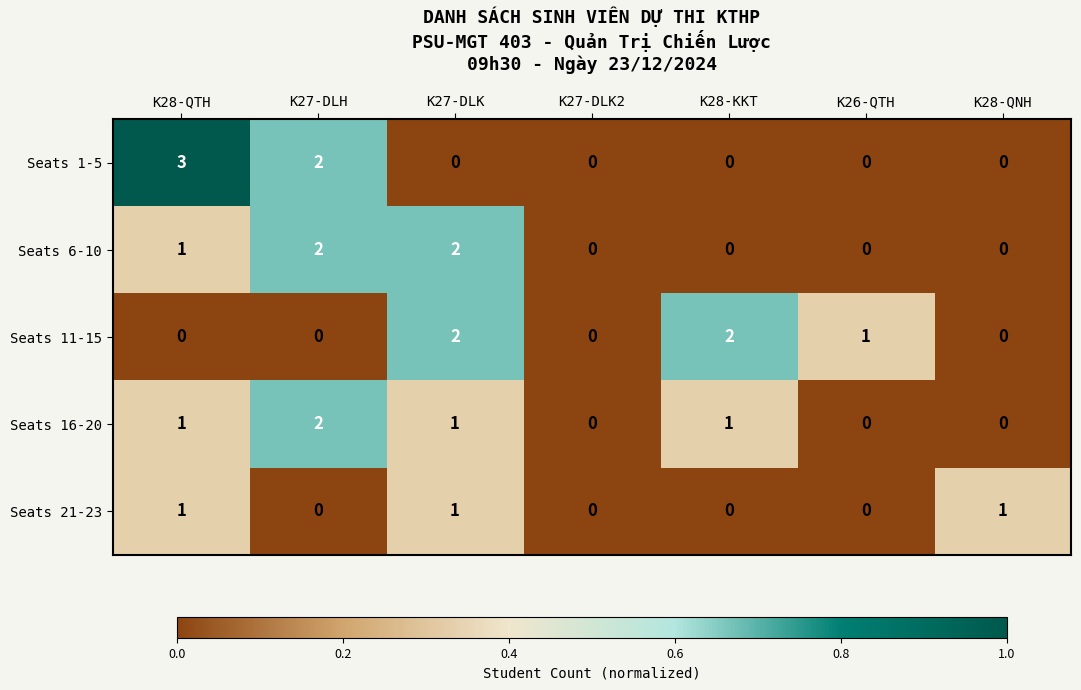

Which series changed the most between K27-DLK2 and K28-QNH?

Seats 21-23